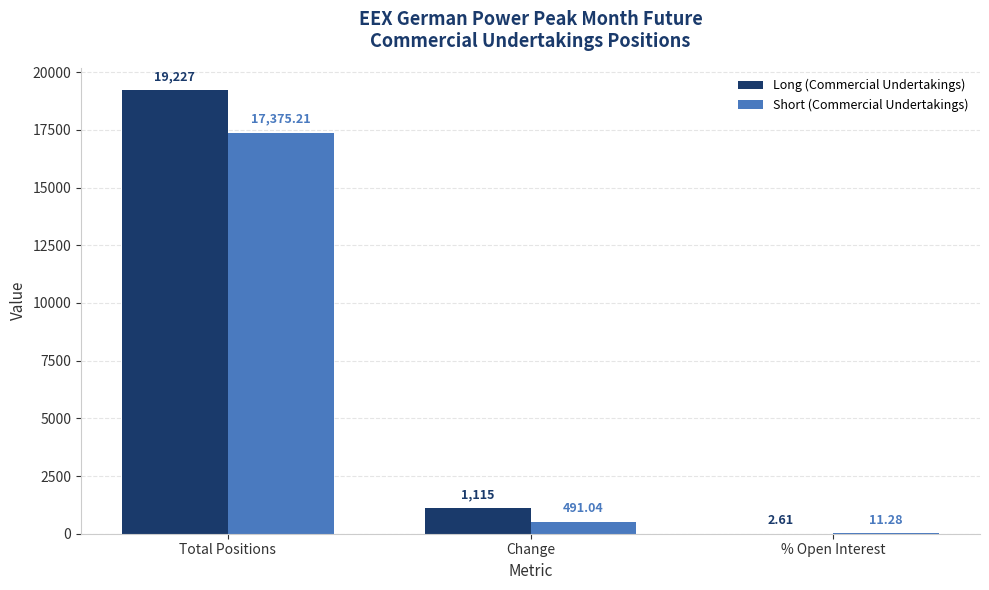

What is the approximate value of Short (Commercial Undertakings) at Total Positions?

17375.2